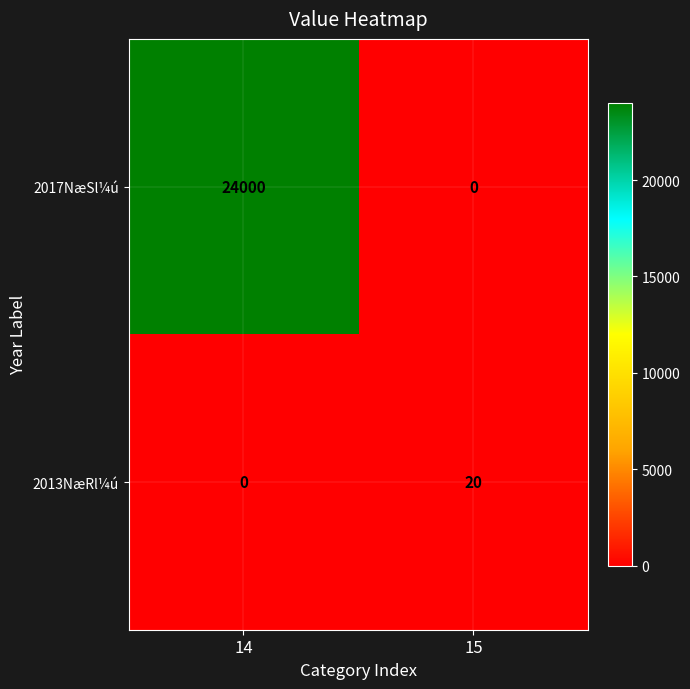

Reading left to right, transcribe all the data shown in this chart.

2017NæSl¼ú: 14=24000	15=0
2013NæRl¼ú: 14=0	15=20